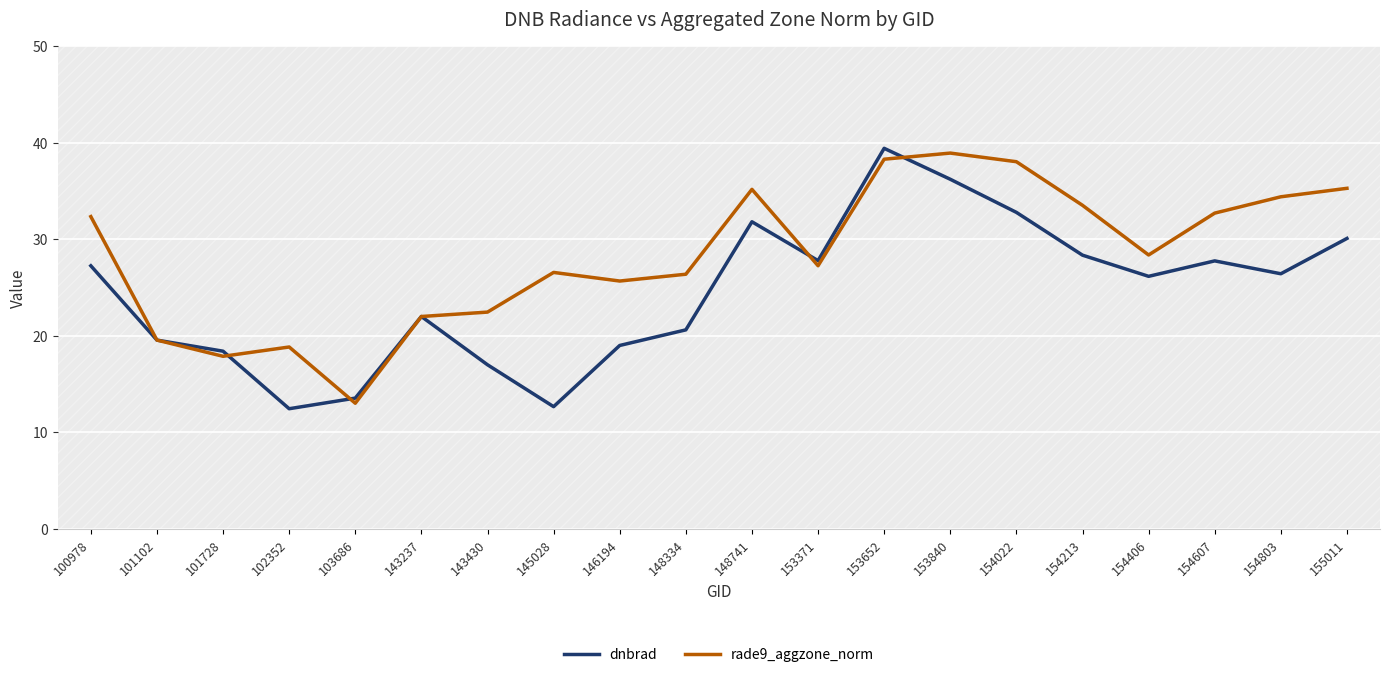

What is the average value of the dnbrad series?

24.5